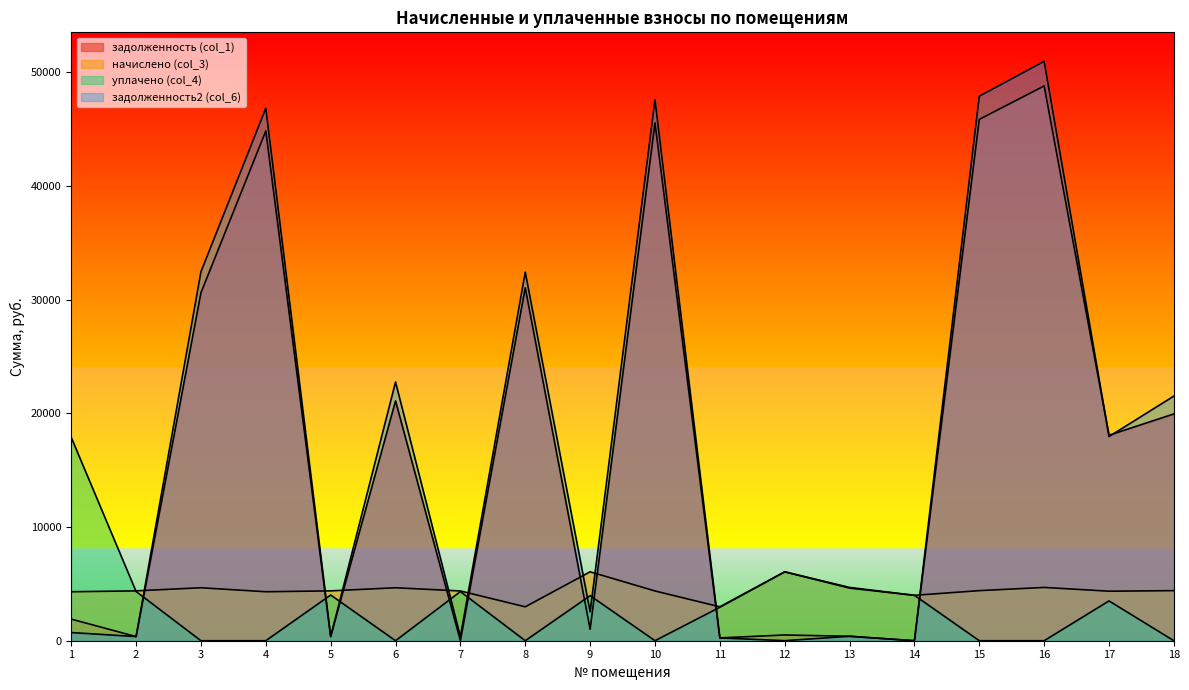

In задолженность2 (col_6), how many points are lower than both neighbors (excluding endpoints)?

7